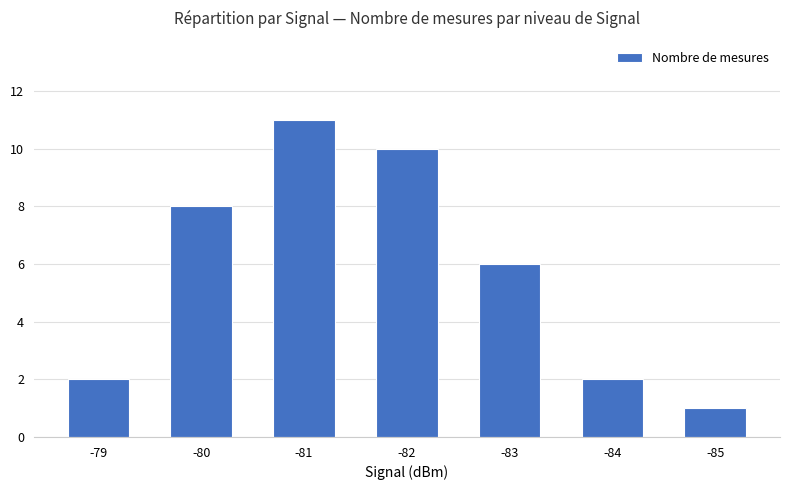

At which label does the data first exceed 6?

-80